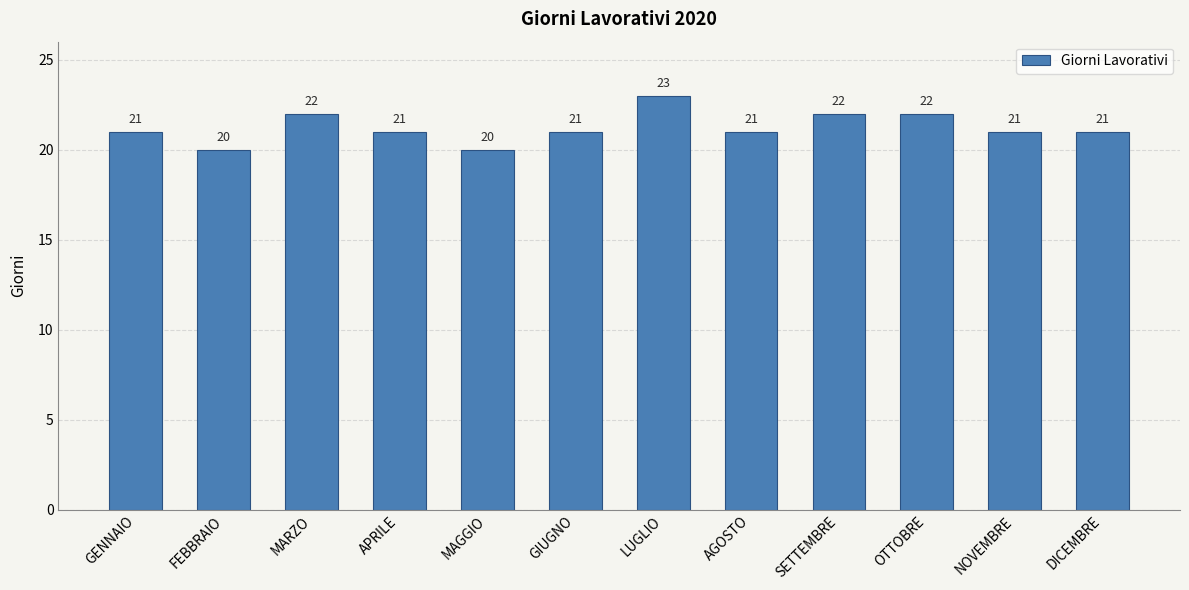

What value does the data have at GENNAIO?

21